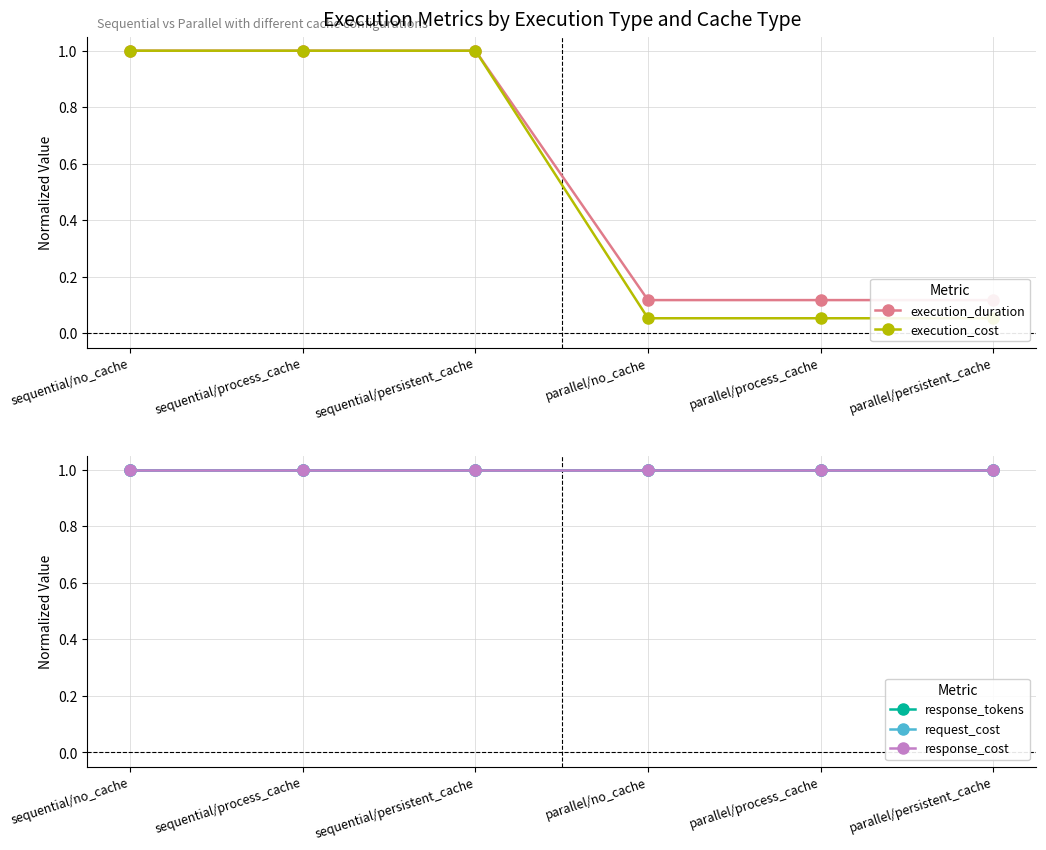

Reading left to right, list all the values displayed in this chart.

execution_duration: 1.0	1.0	1.0	0.1	0.1	0.1
execution_cost: 1.0	1.0	1.0	0.1	0.1	0.1
response_tokens: 1.0	1.0	1.0	1.0	1.0	1.0
request_cost: 1.0	1.0	1.0	1.0	1.0	1.0
response_cost: 1.0	1.0	1.0	1.0	1.0	1.0